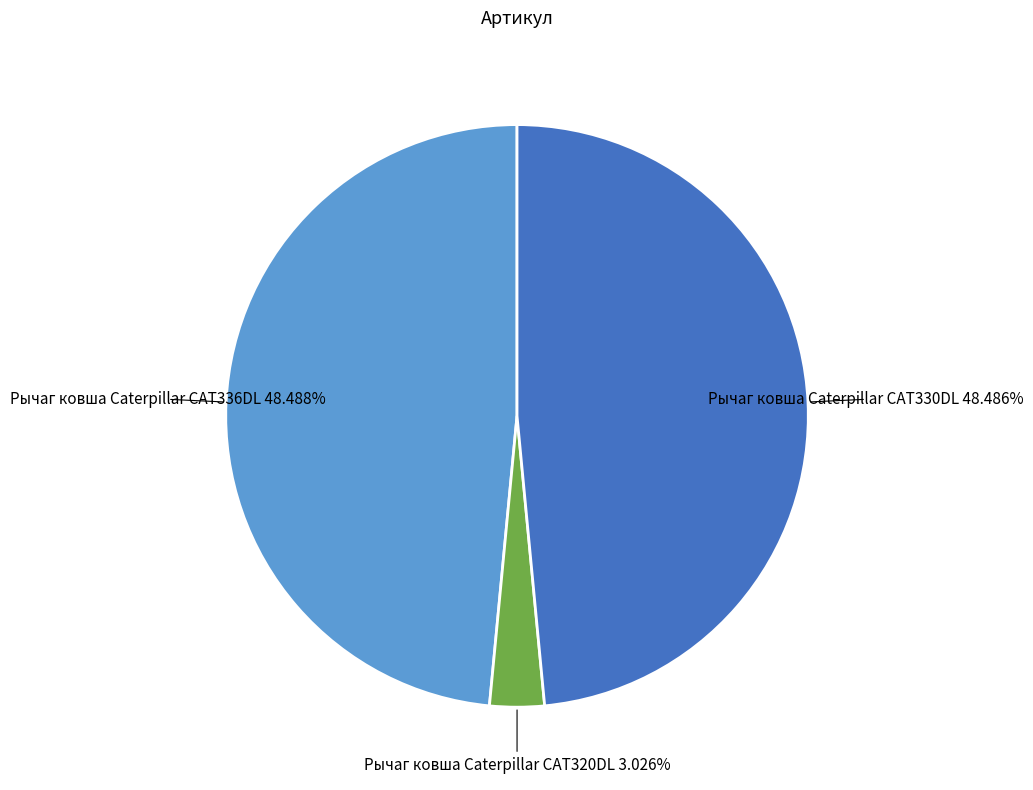

Which category has the smallest portion of the pie?

Рычаг ковша Caterpillar CAT320DL